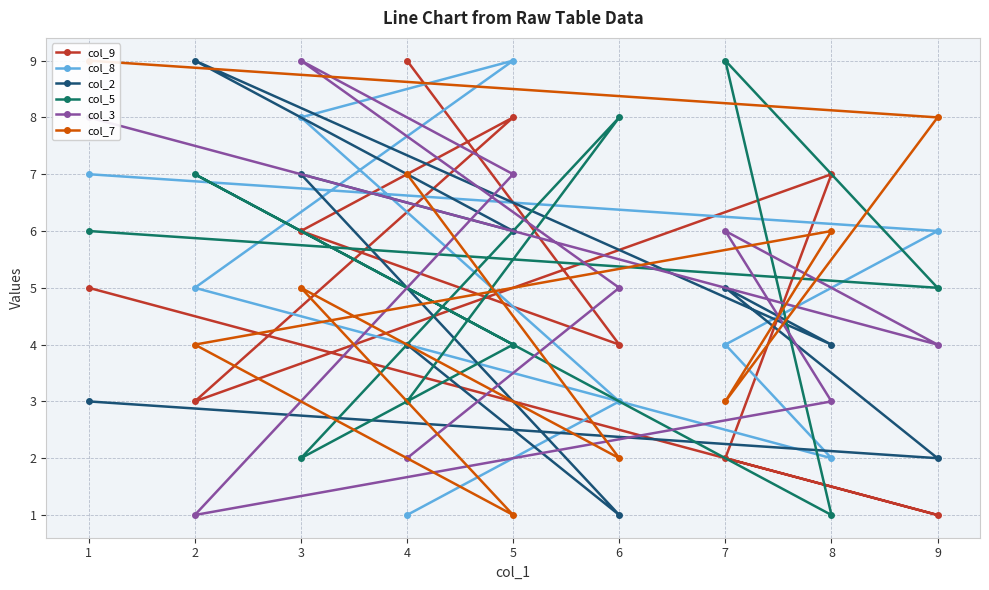

Between 7 and 2, which is larger?

2